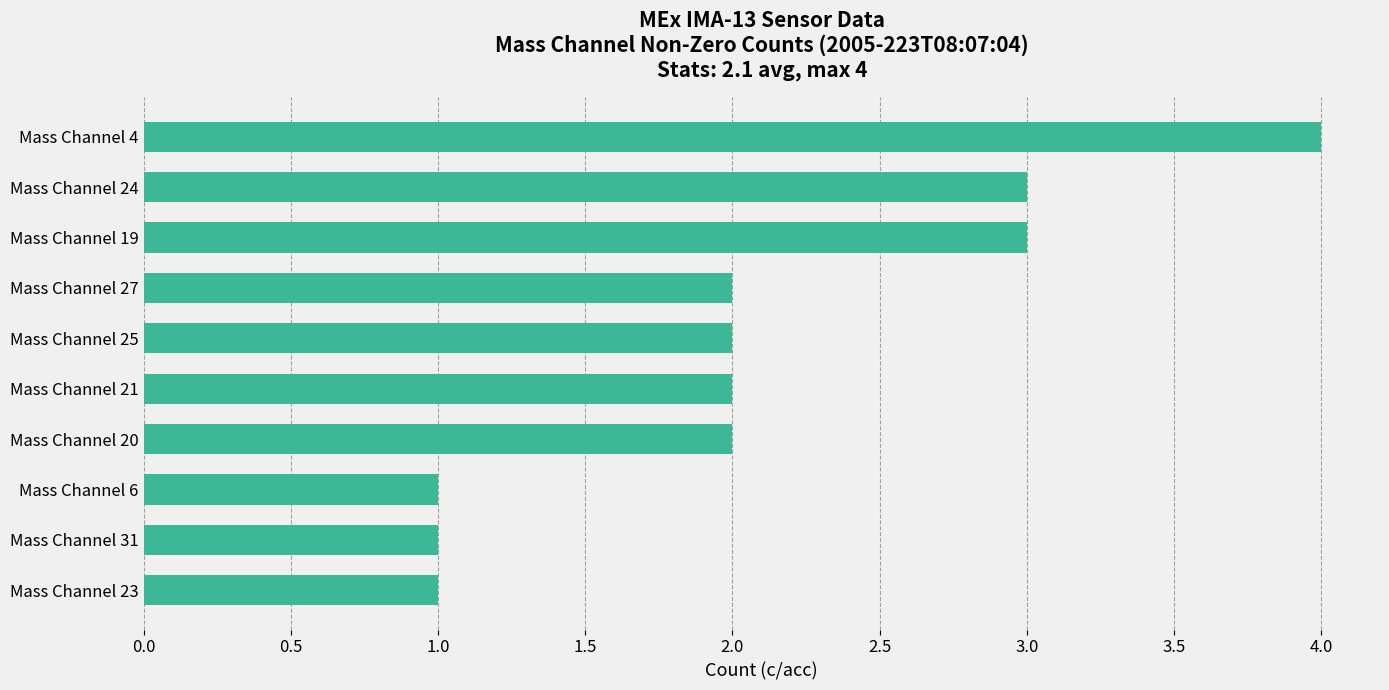

How many bars are there in total?

10